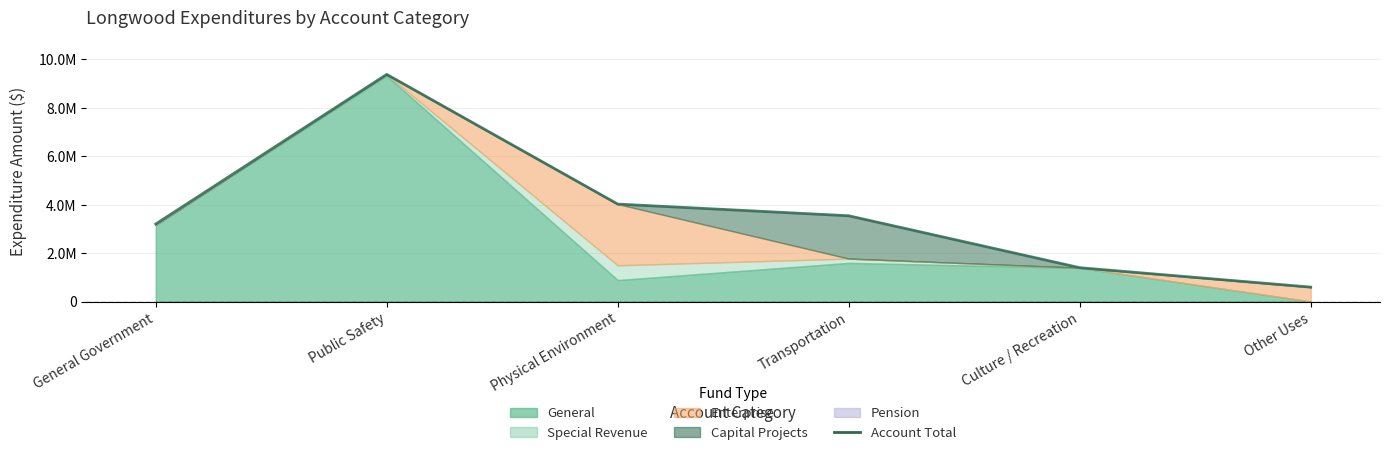

Where is the first local maximum?

Public Safety